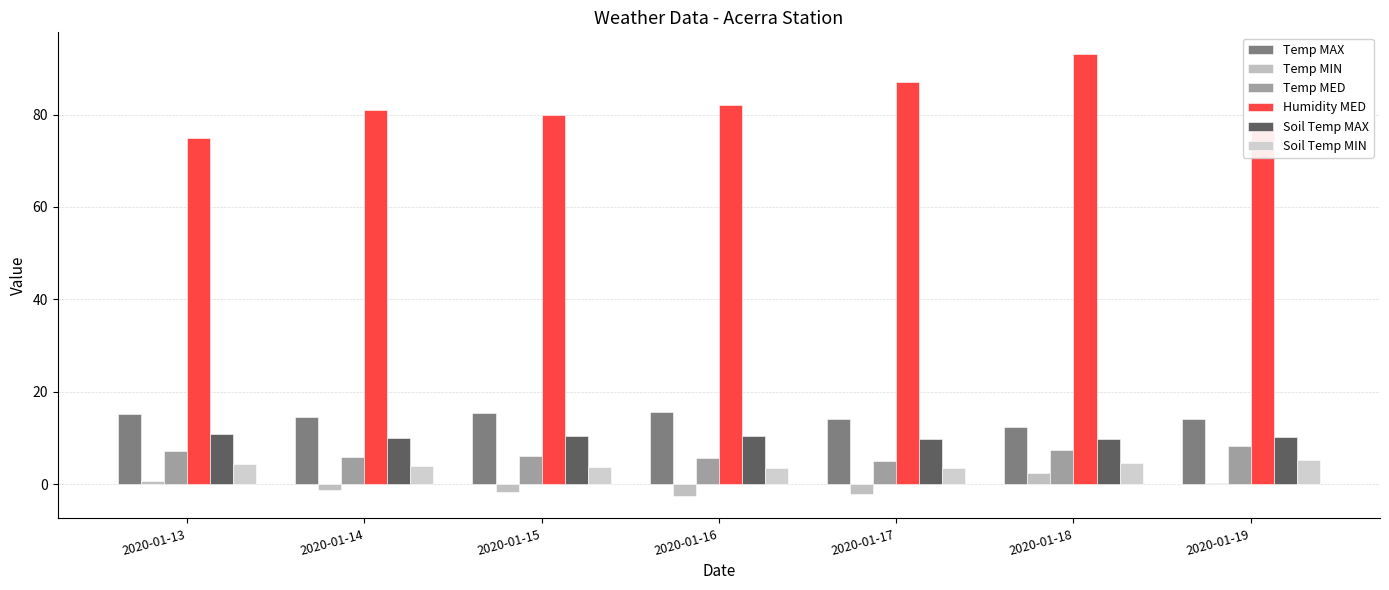

Which series has the largest range (max minus min)?

Humidity MED